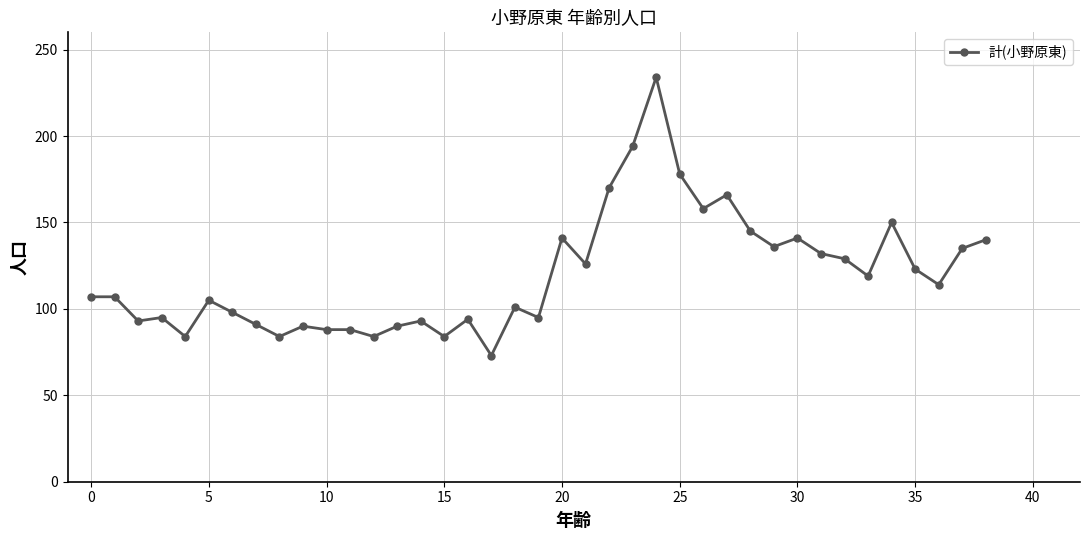

What is the minimum value shown in the chart?

73